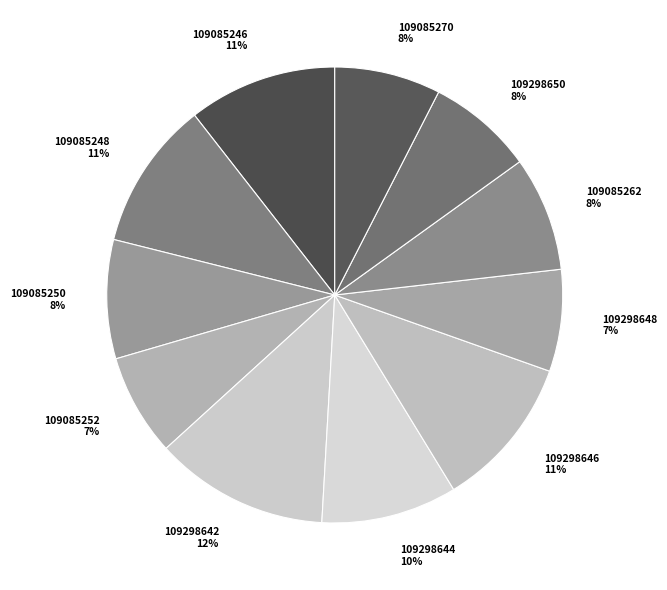

To the nearest percent, what is the difference between the 109085250 and 109298642 slice percentages?

4%